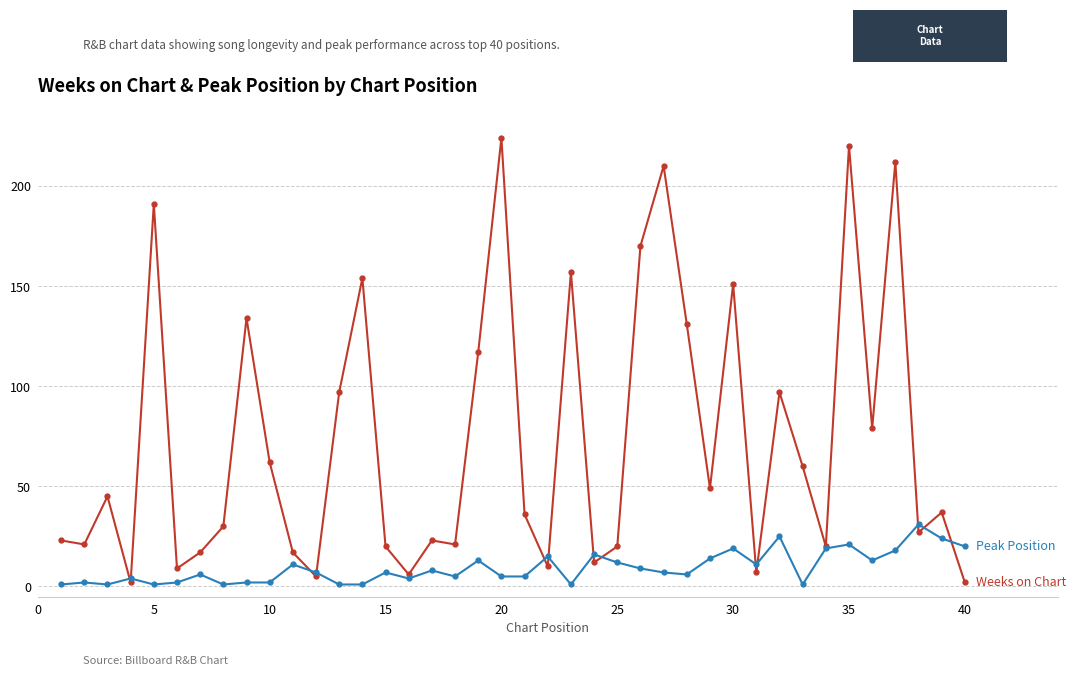

What is the maximum value shown in the chart?

224